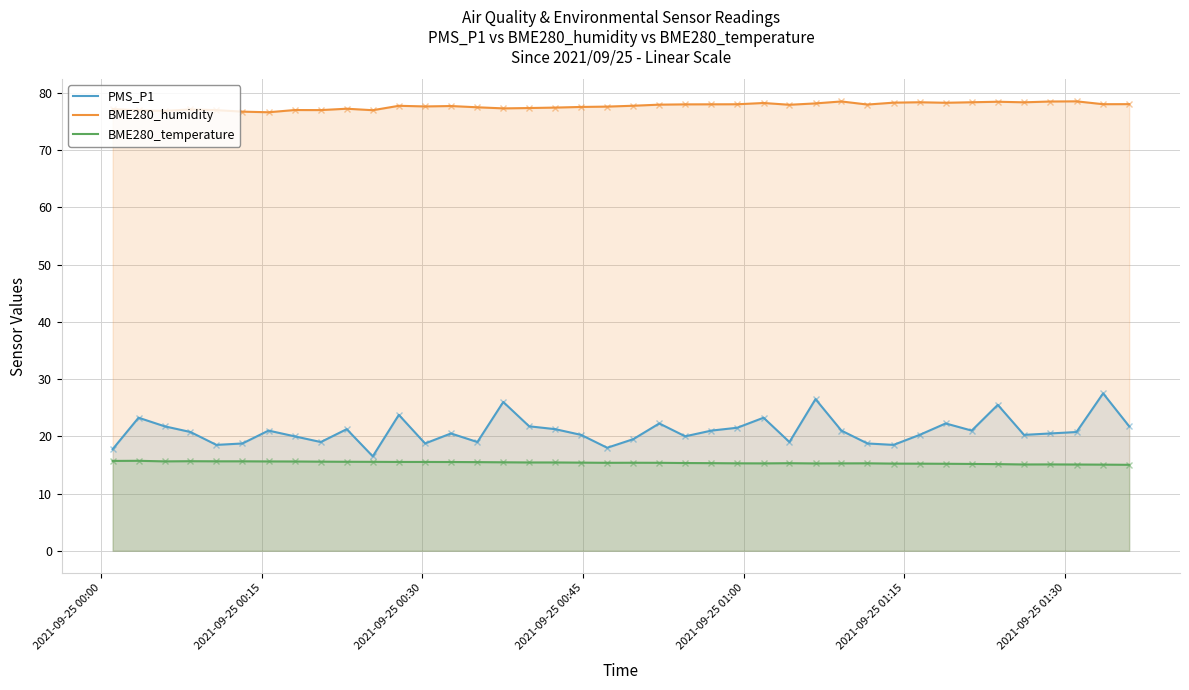

True or false: BME280_humidity and BME280_temperature intersect in this chart.

False